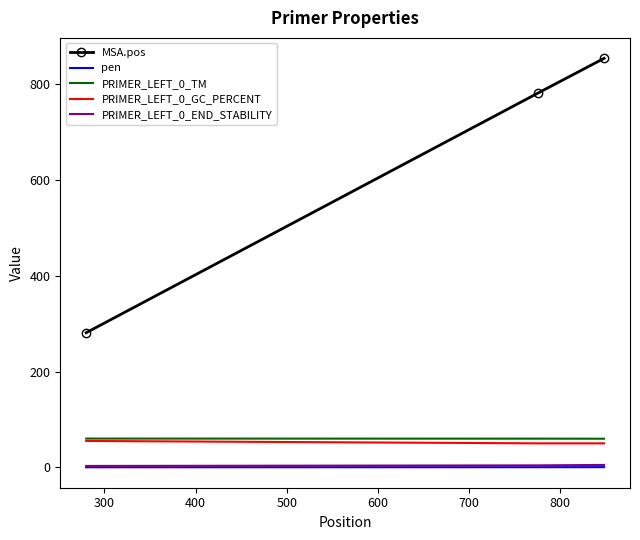

Which series has the largest total across all categories?

MSA.pos